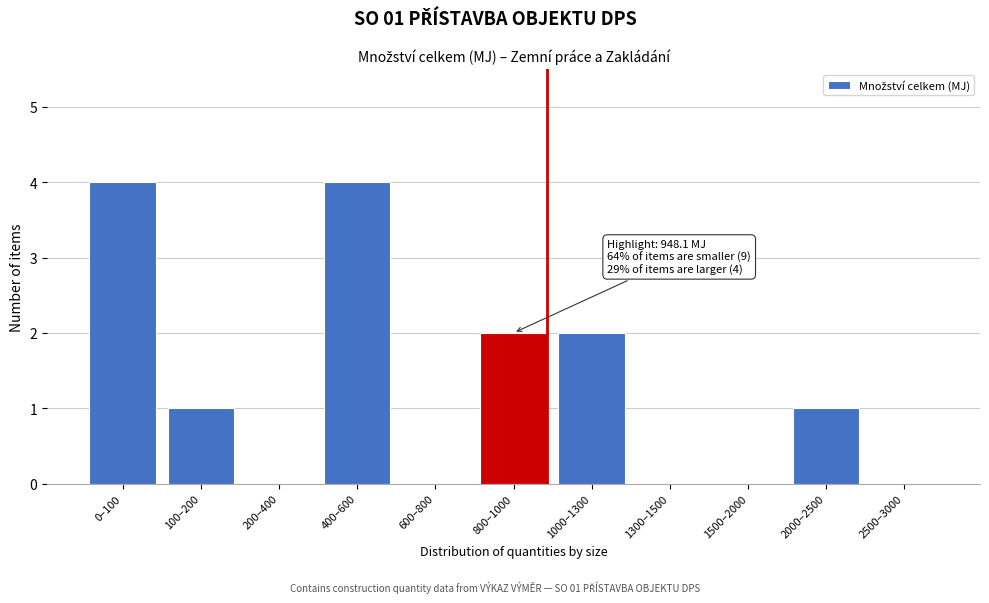

Reading left to right, extract all data points from this chart.

0–100=4	100–200=1	200–400=0	400–600=4	600–800=0	800–1000=2	1000–1300=2	1300–1500=0	1500–2000=0	2000–2500=1	2500–3000=0